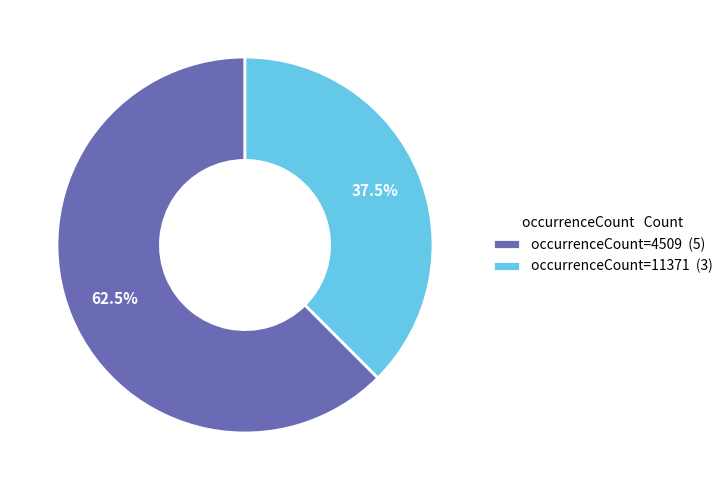

Between occurrenceCount=11371 (3) and occurrenceCount=4509 (5), which is larger?

occurrenceCount=4509 (5)